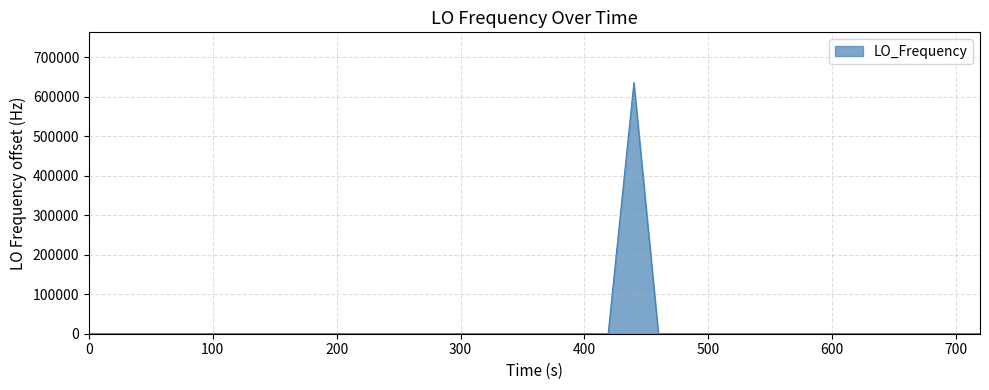

What is the maximum value shown in the chart?

635707.3